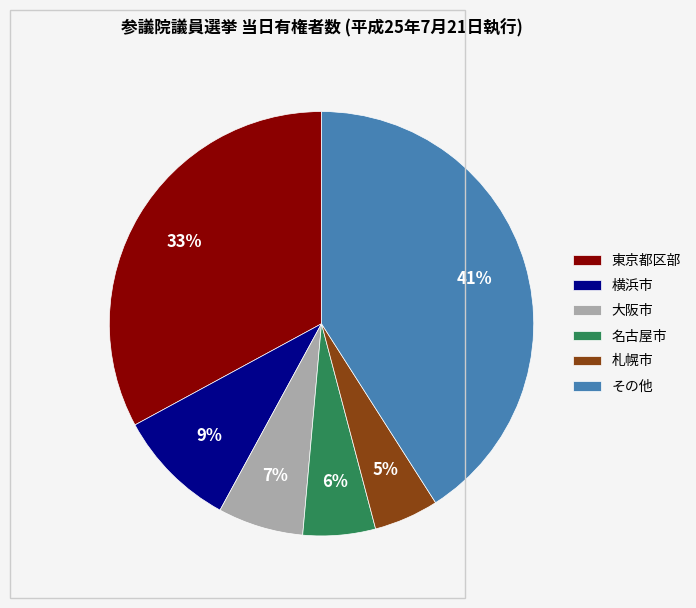

Between 名古屋市 and 東京都区部, which is larger?

東京都区部